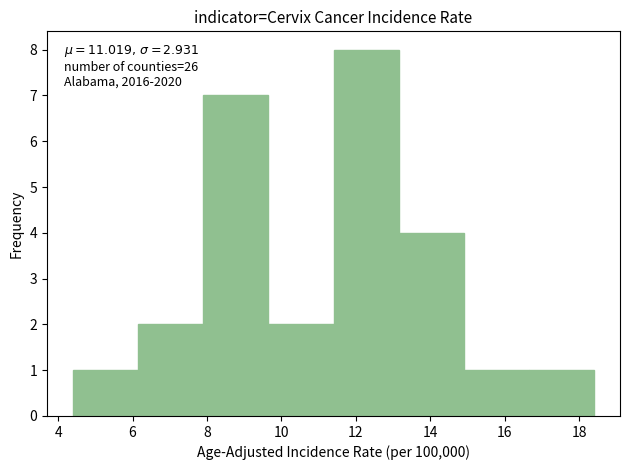

Which range on the x-axis has the tallest bar?

11.40 to 13.15